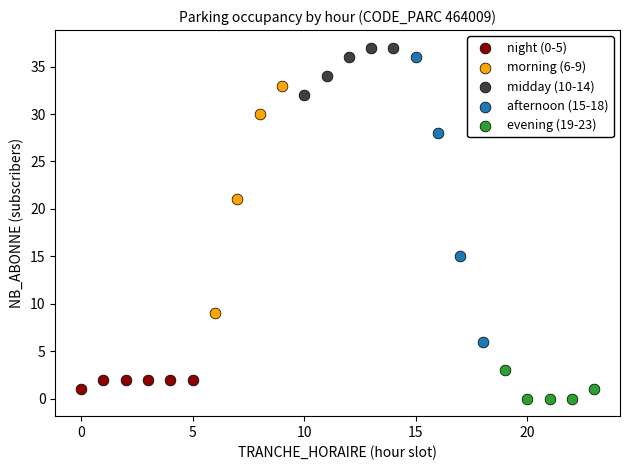

What are all the series names shown in the legend?

night (0-5), morning (6-9), midday (10-14), afternoon (15-18), evening (19-23)